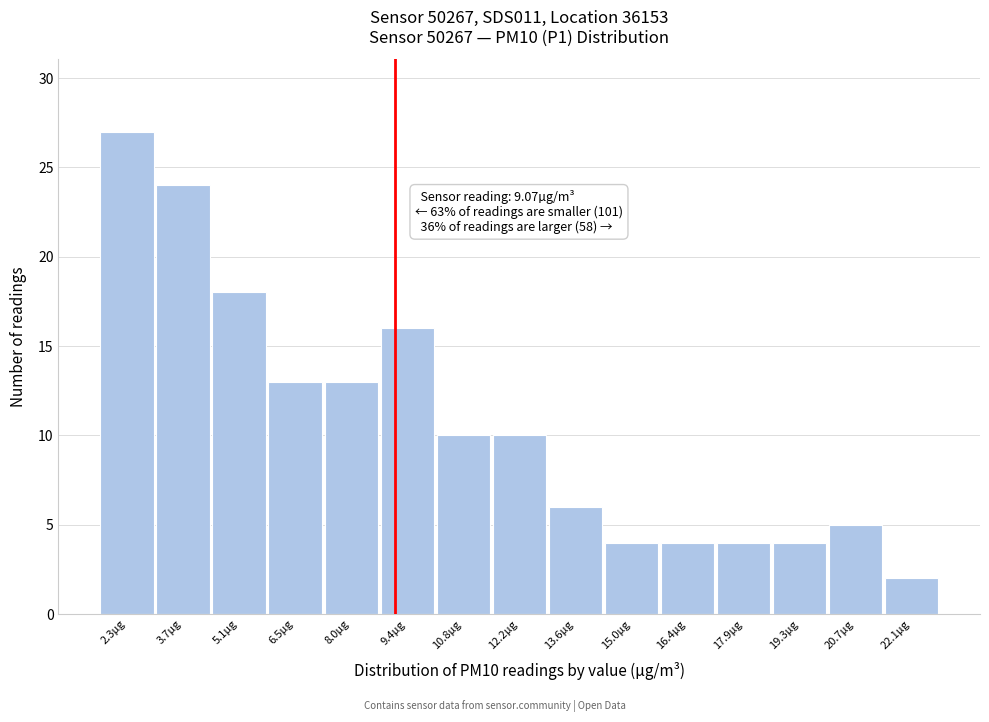

Which range on the x-axis has the tallest bar?

1.6 to 3.0